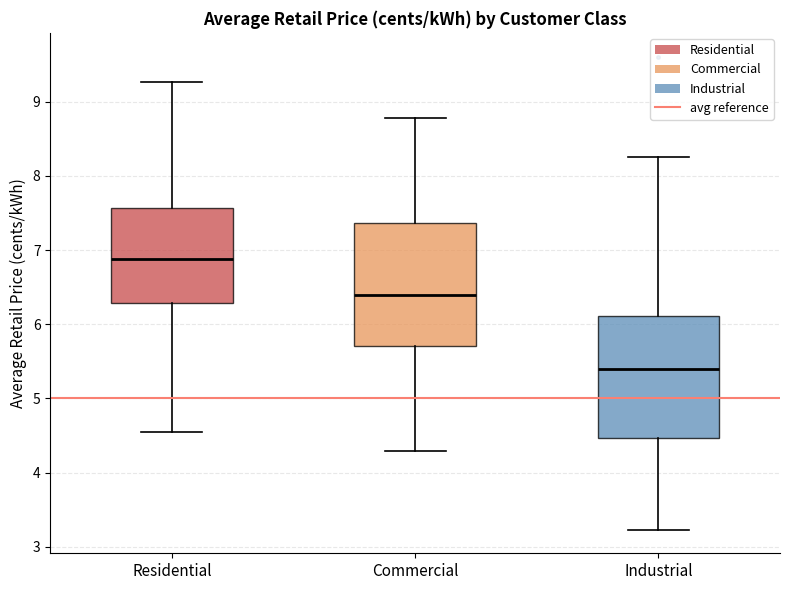

Reading left to right, read every box against the y-axis: the position of its median line, the range the box covers, and the ends of its whiskers. The values are not printed on the chart, so give them approximately, as read against the axis.

Residential: median 6.9, box 6.3 to 7.6, whiskers 4.6 to 9.3
Commercial: median 6.4, box 5.7 to 7.4, whiskers 4.3 to 8.8
Industrial: median 5.4, box 4.5 to 6.1, whiskers 3.2 to 8.3